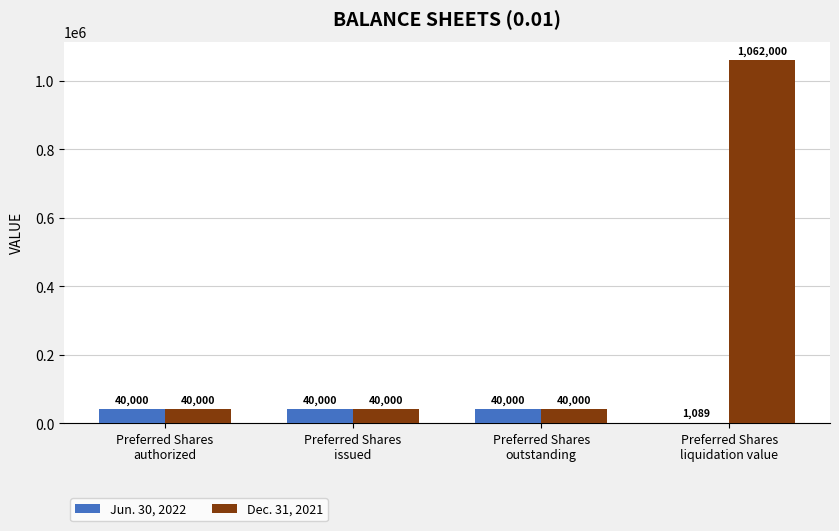

What is the maximum value shown in the chart?

1062000